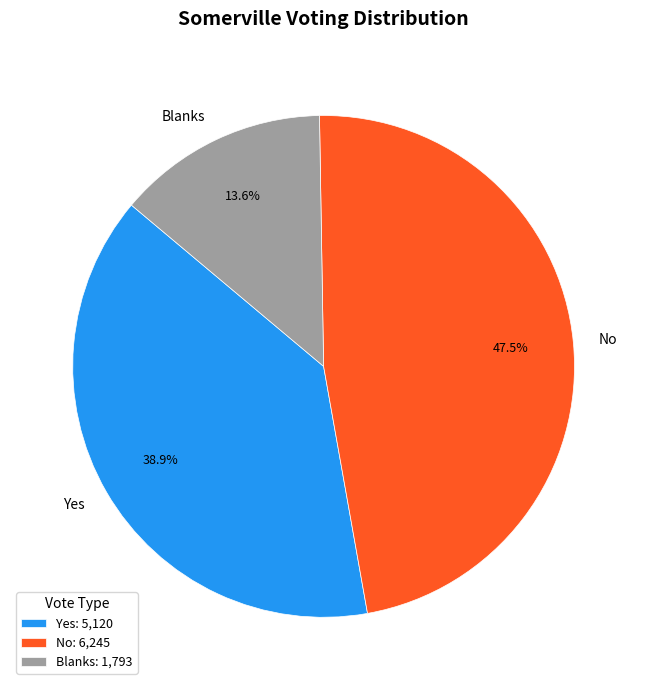

Approximately how many times larger is the value at No compared to Blanks?

3.5